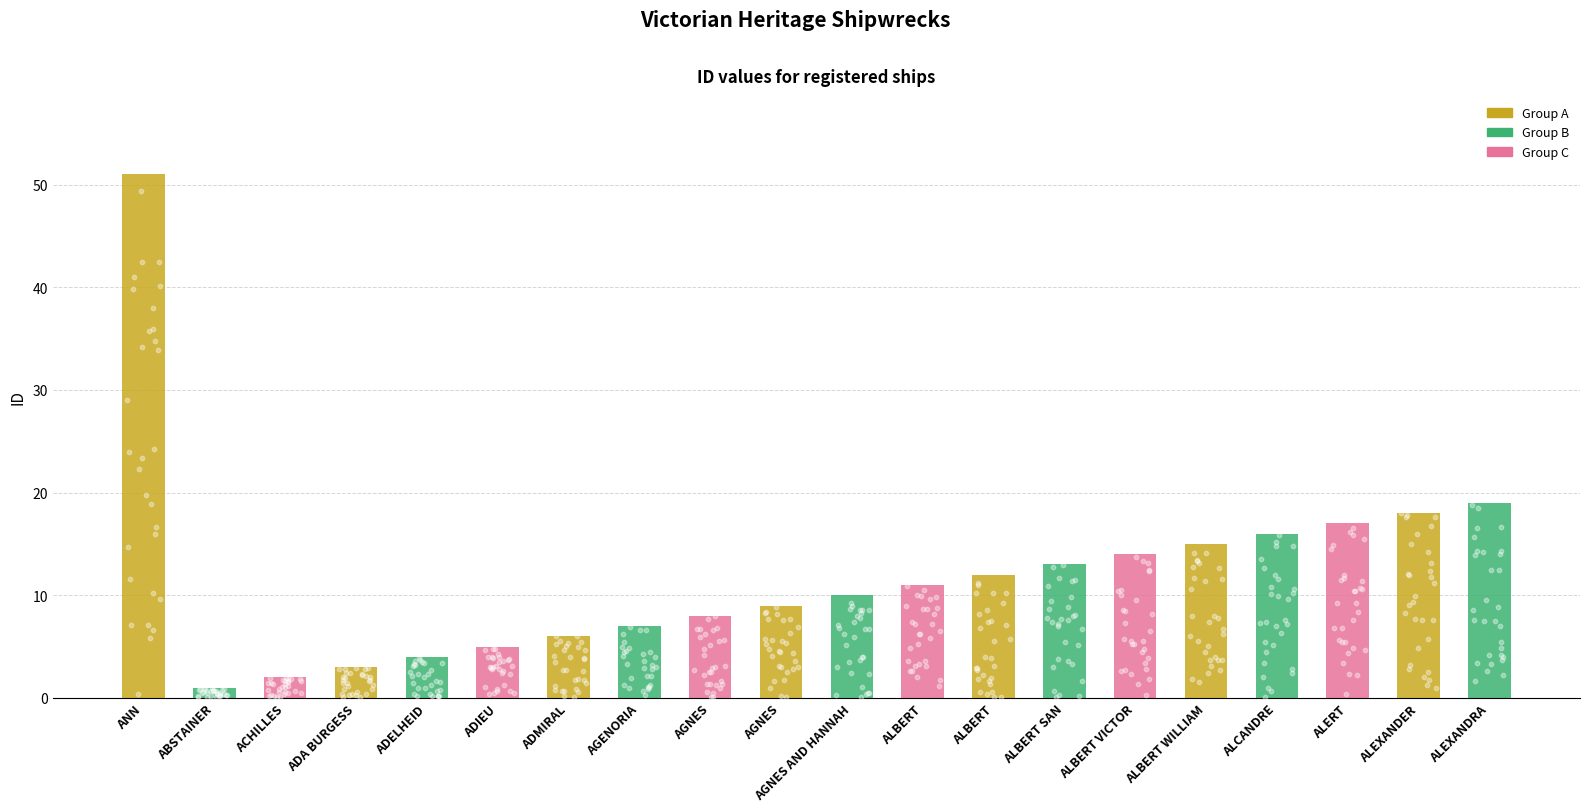

What is the change in value from AGENORIA to AGNES?

+2